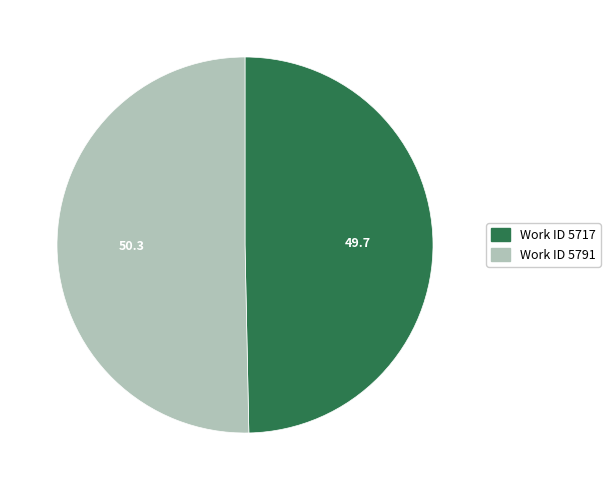

Does any single category account for the majority?

Yes